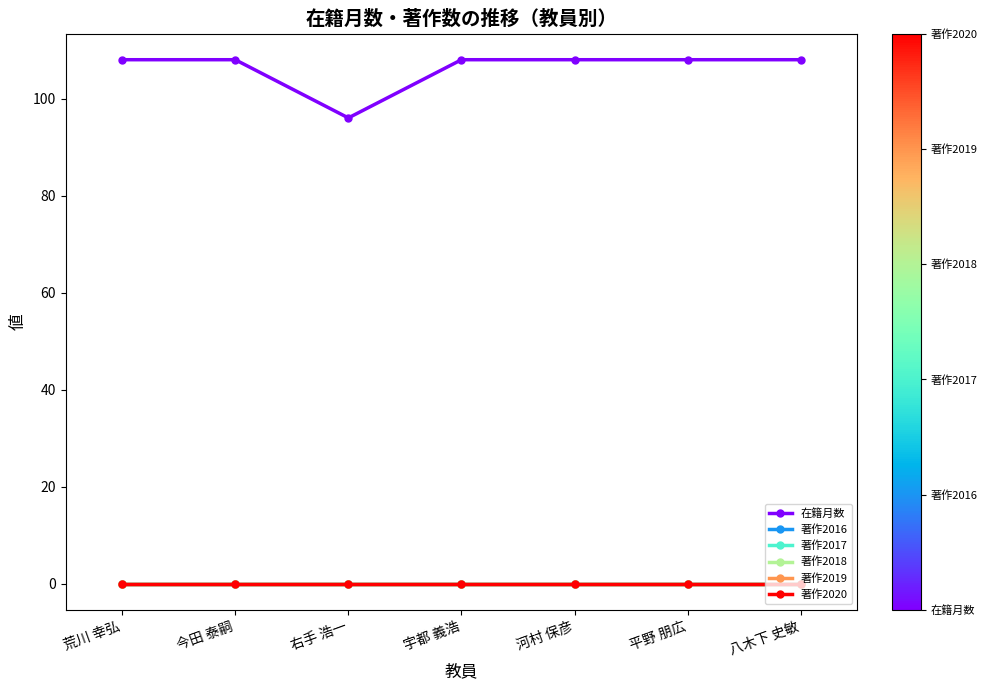

The value of 著作2018 at 平野 朋広 is 0. True or false?

True